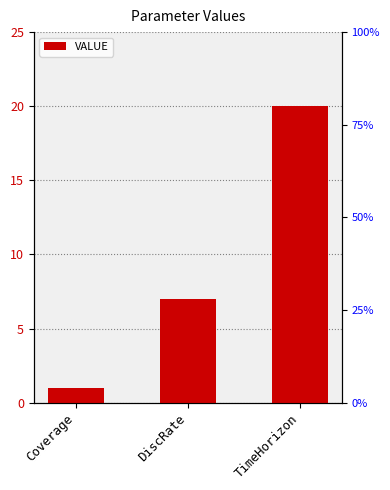

What is the sum of all values?

28